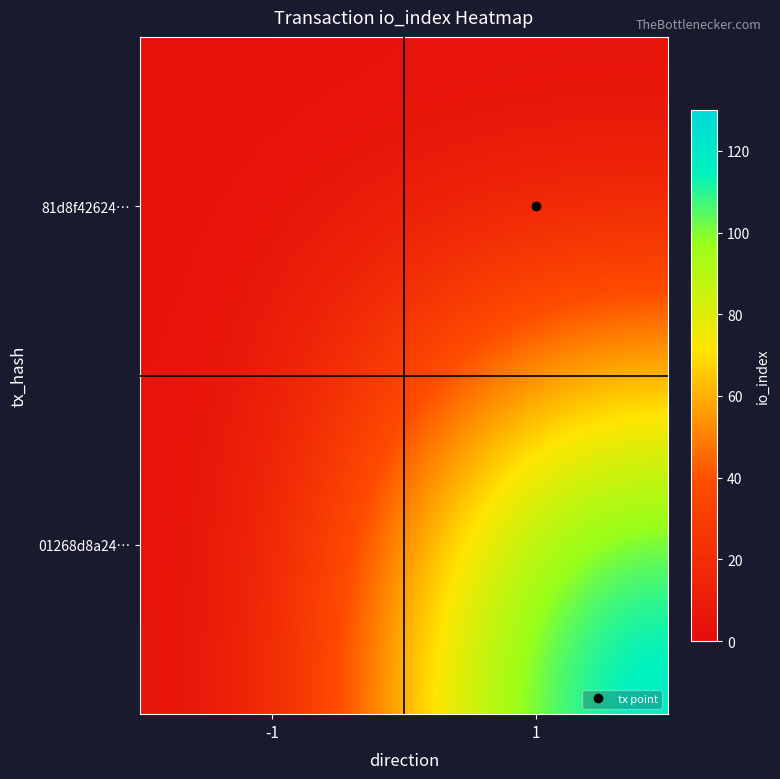

At which category is the sum across all series the highest?

1